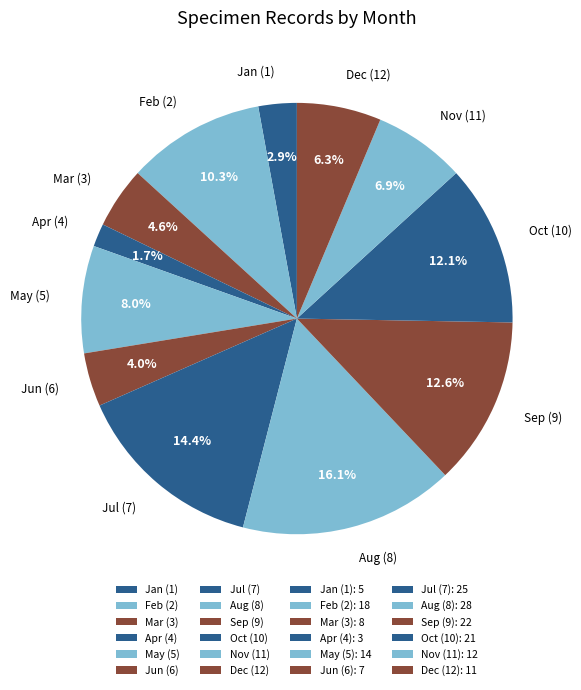

Approximately how many times larger is the value at May (5) compared to Nov (11)?

1.2